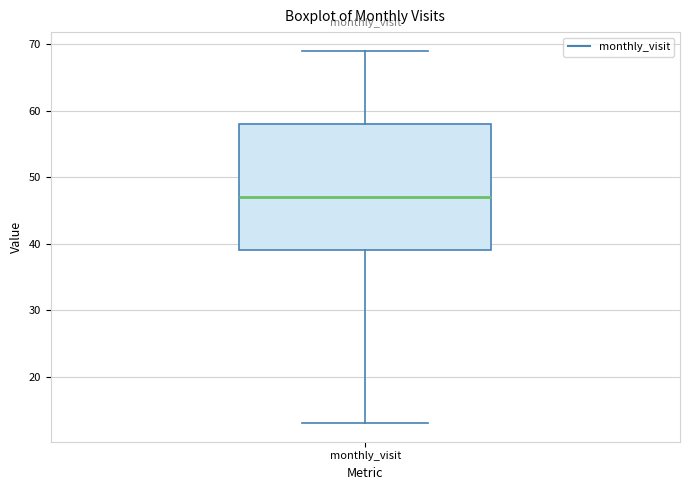

Read this box plot against the y-axis: the position of the median line, the range covered by the box, and the ends of both whiskers. The values are not printed on the chart, so give them approximately, as read against the axis.

median 47, box 39 to 58, whiskers 13 to 69